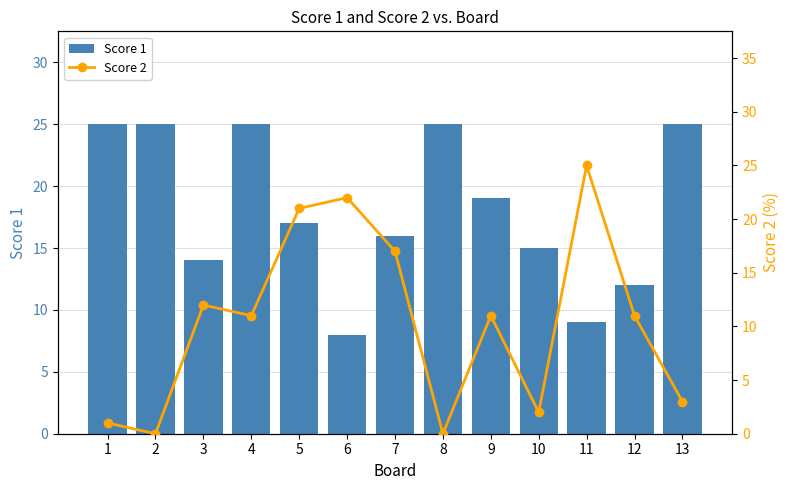

The value of Score 1 at 1 is 33. True or false?

False